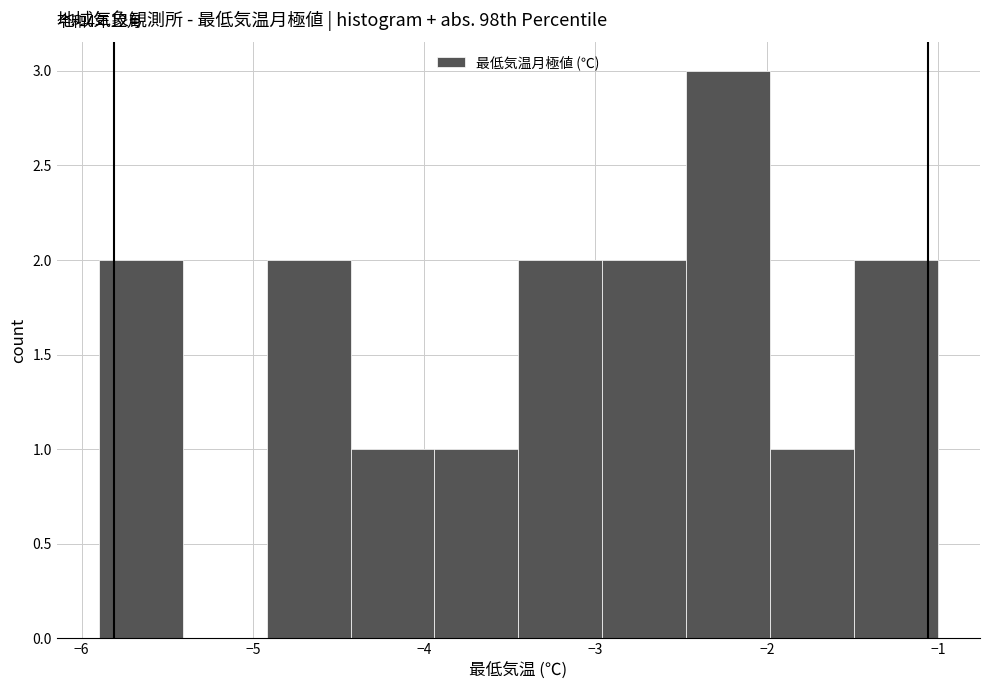

Which range on the x-axis has the tallest bar?

-2.47 to -1.98